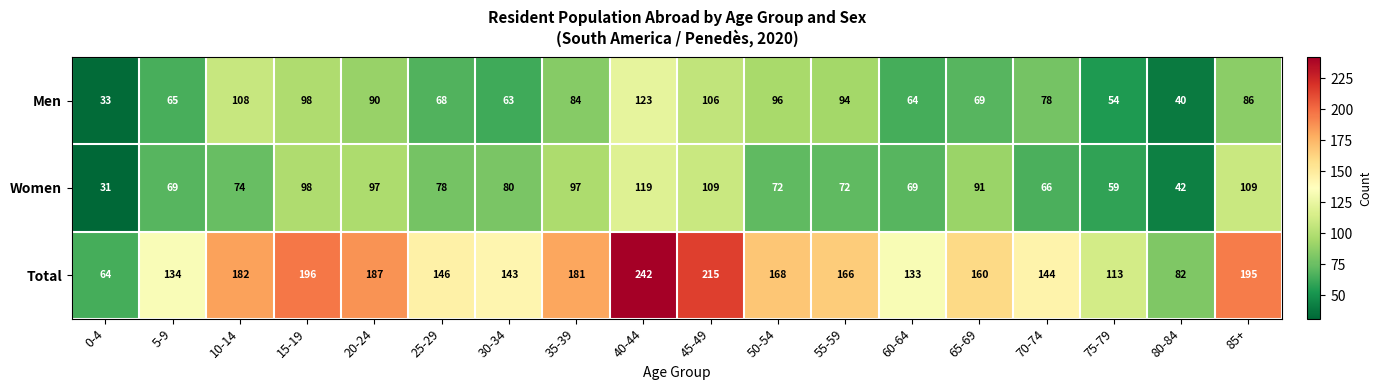

At which category is the sum across all series the highest?

40-44